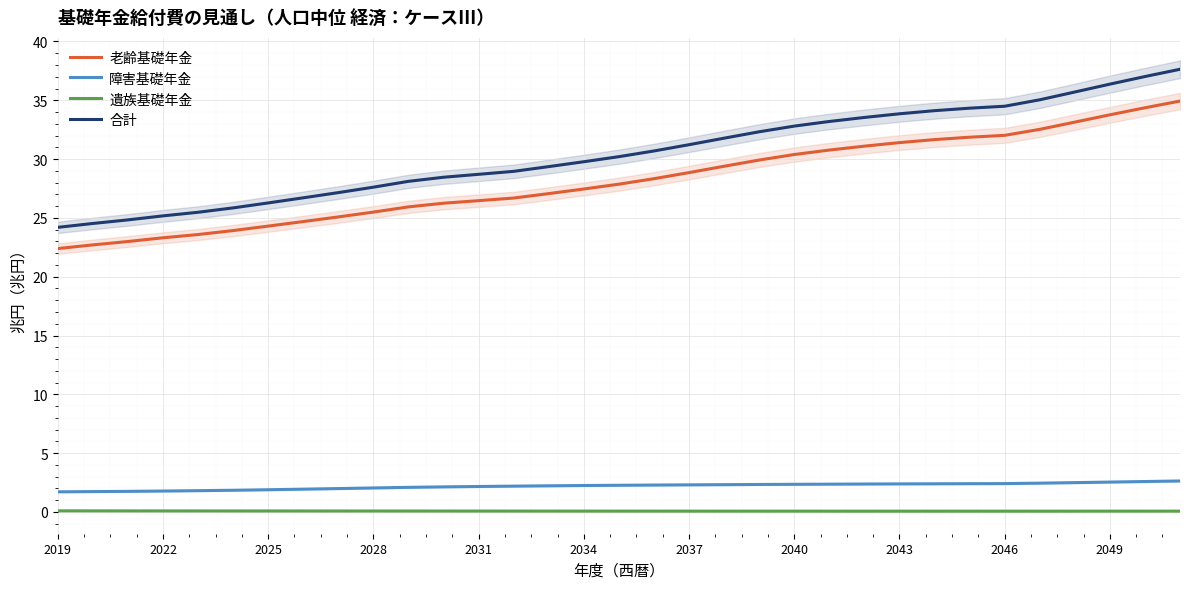

The value of 老齢基礎年金 at 2022 is 23.3. True or false?

True